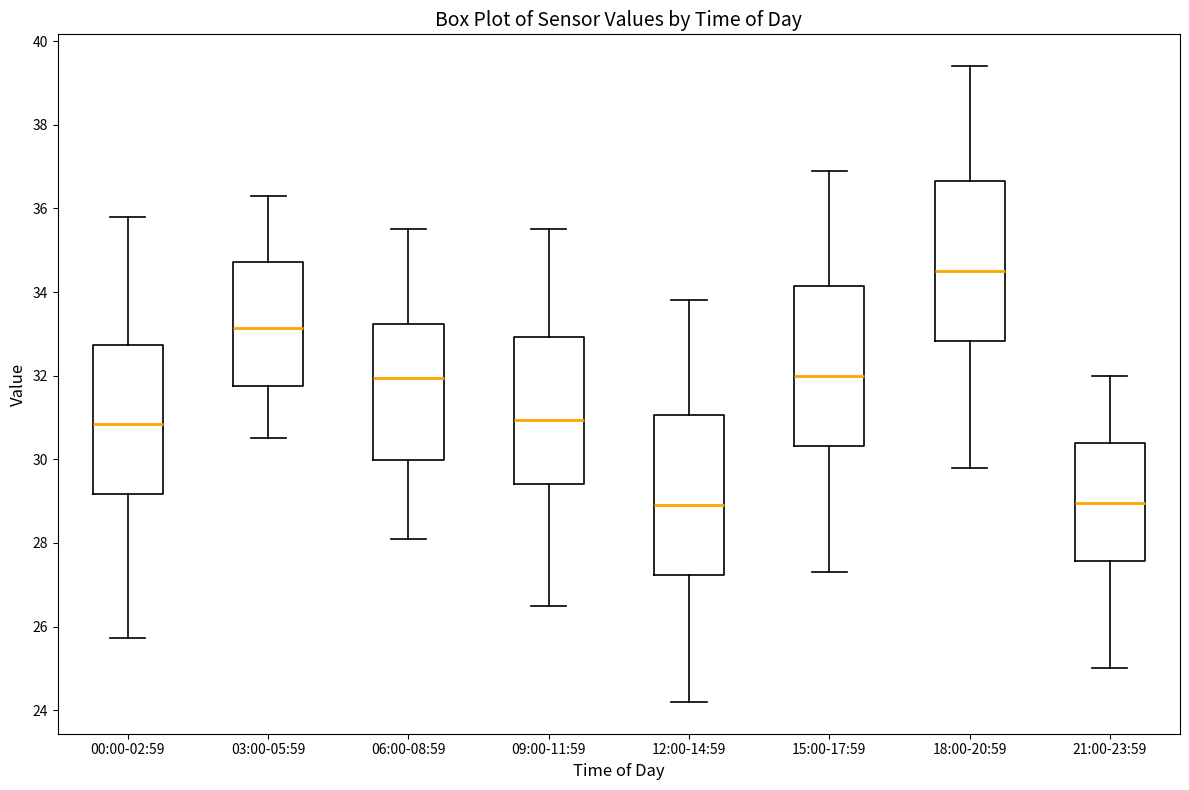

Where does the upper whisker of the box for 09:00-11:59 end on the y-axis? The values are not printed on the chart, so give them approximately, as read against the axis.

35.6